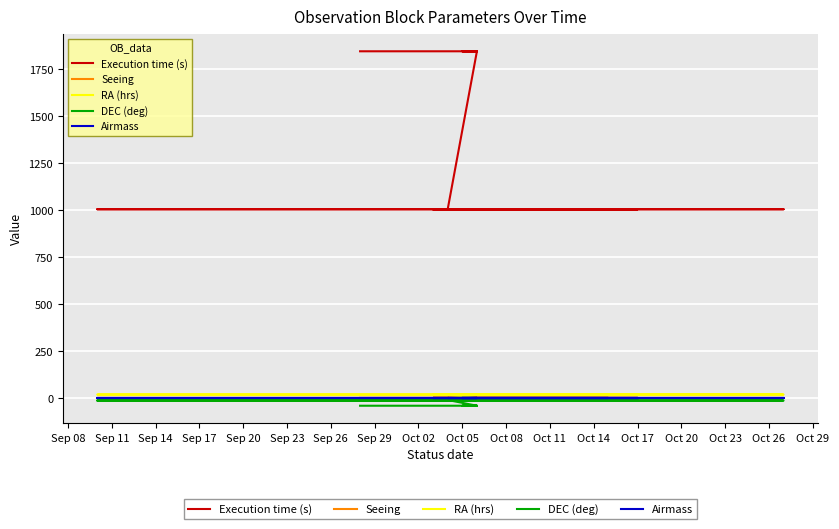

True or false: Airmass and Seeing intersect in this chart.

False